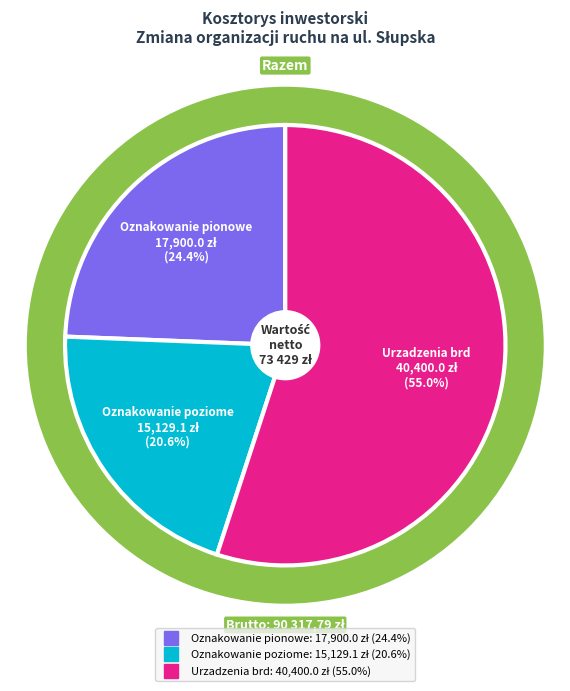

Is it true that Oznakowanie pionowe is 24% of the pie?

True